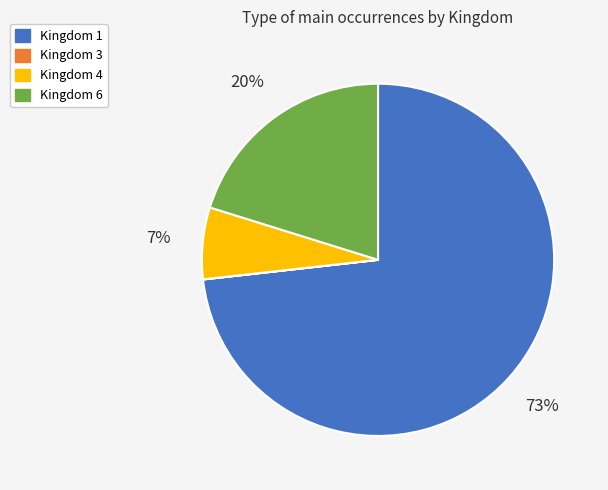

To the nearest percent, what is the average slice percentage?

25%